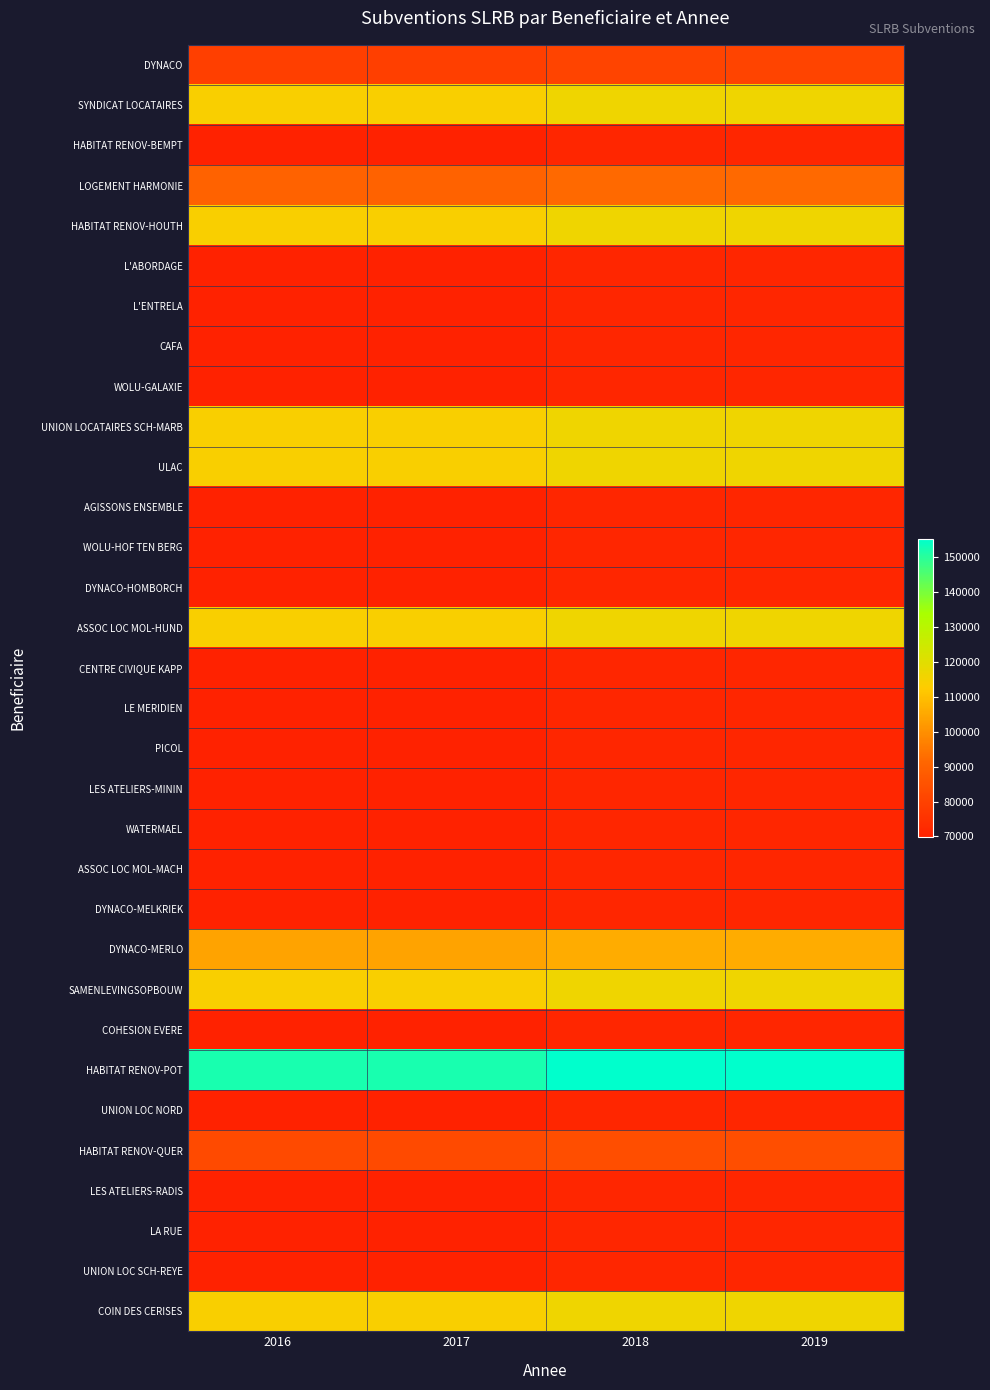

What is the smallest value displayed?

69778.0